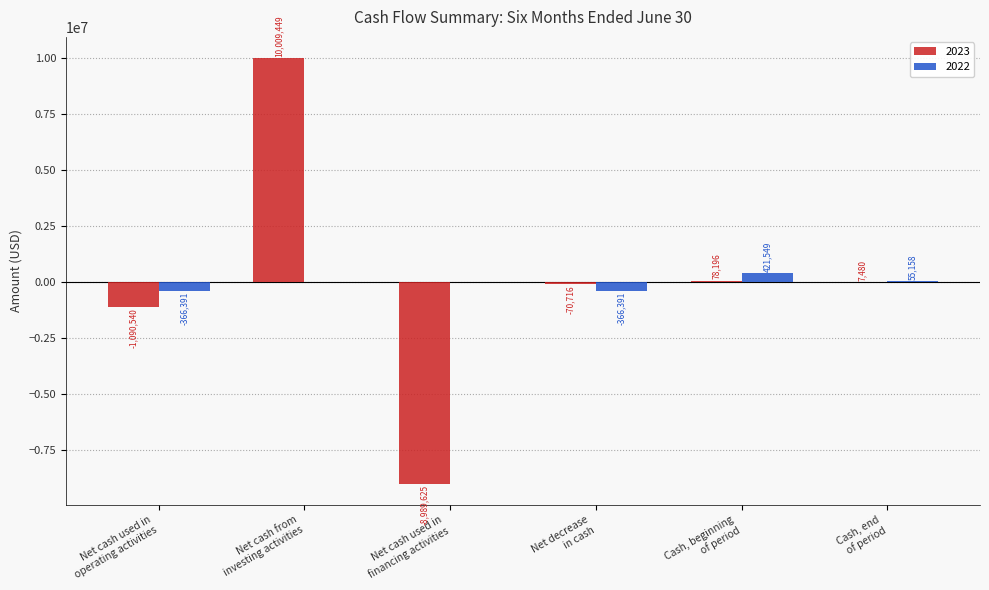

Are the bars grouped side by side (vs. stacked)?

Yes